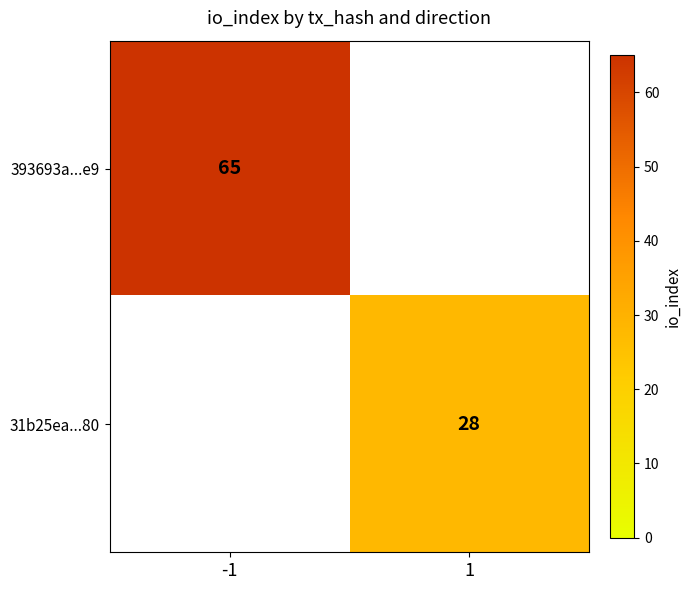

The value of 31b25ea...80 at 1 is 8. True or false?

False